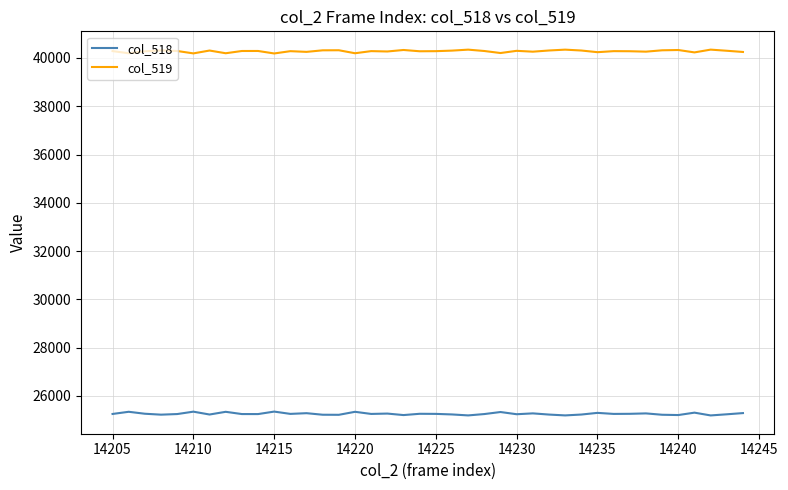

Rank the series by their average value, from highest to lowest.

col_519, col_518